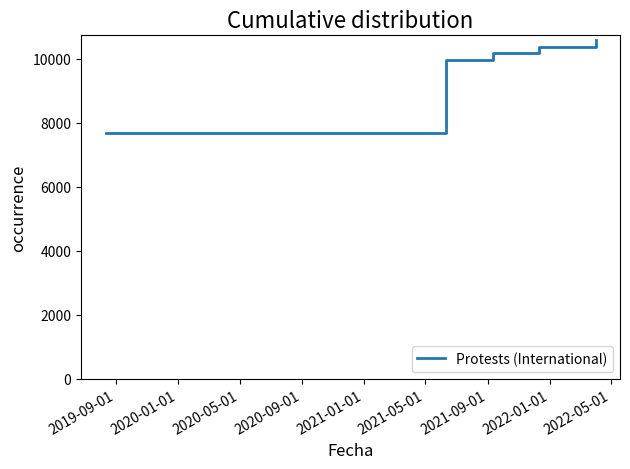

What is the minimum value shown in the chart?

7674